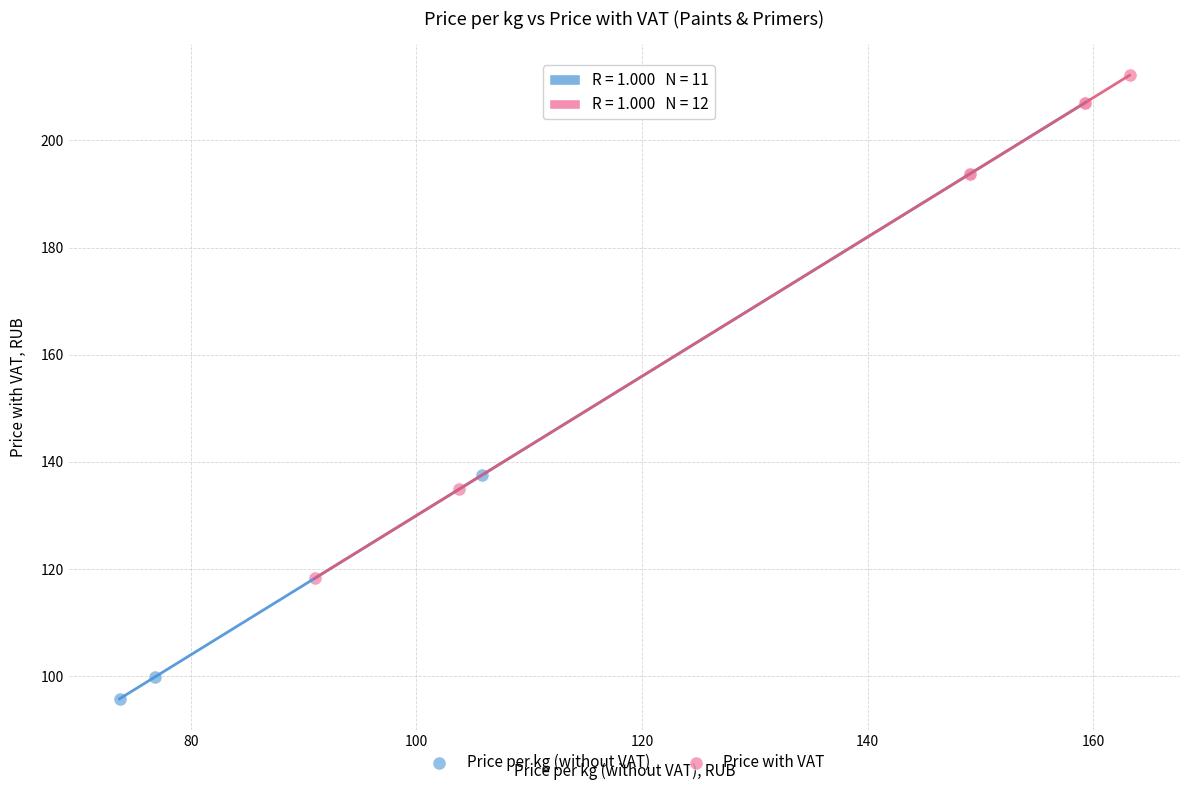

Which series has the largest Y range (max minus min)?

Price per kg (without VAT)